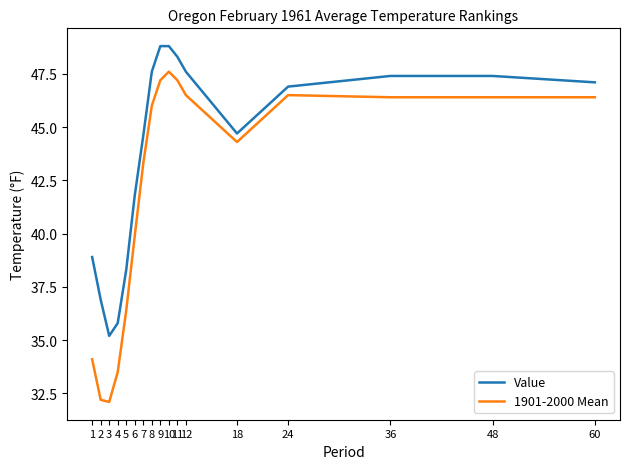

What is the difference between the maximum and second lowest values in the Value series?

13.0